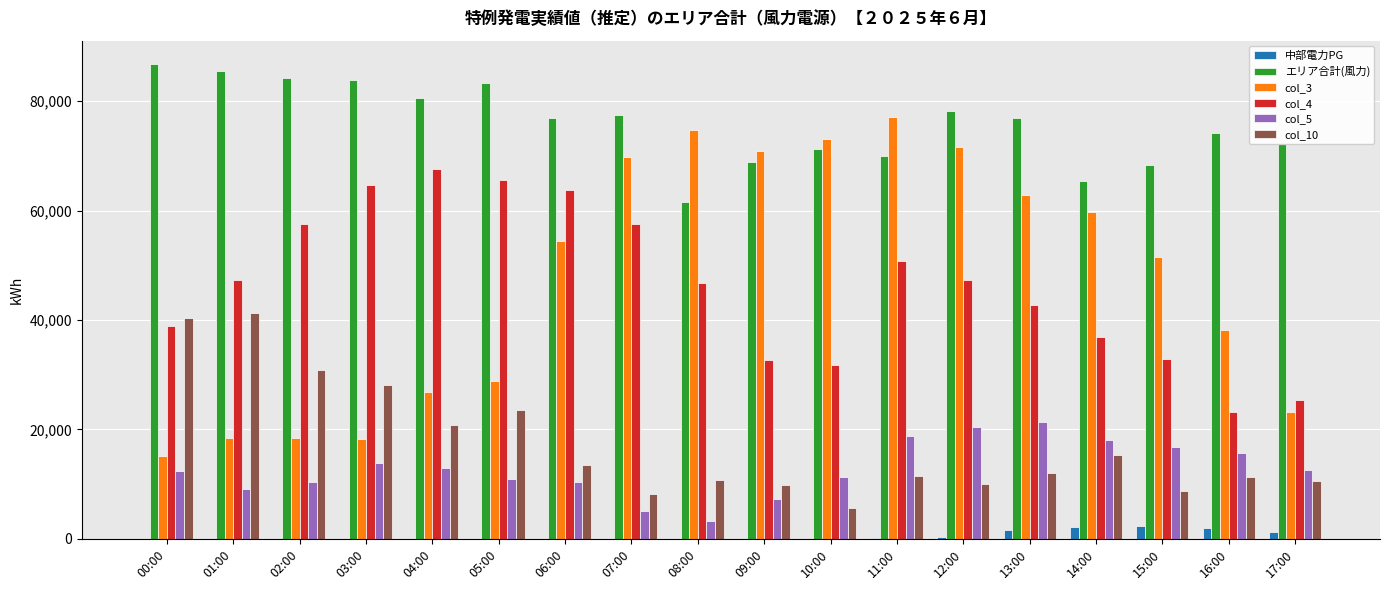

What is the maximum value shown in the chart?

86714